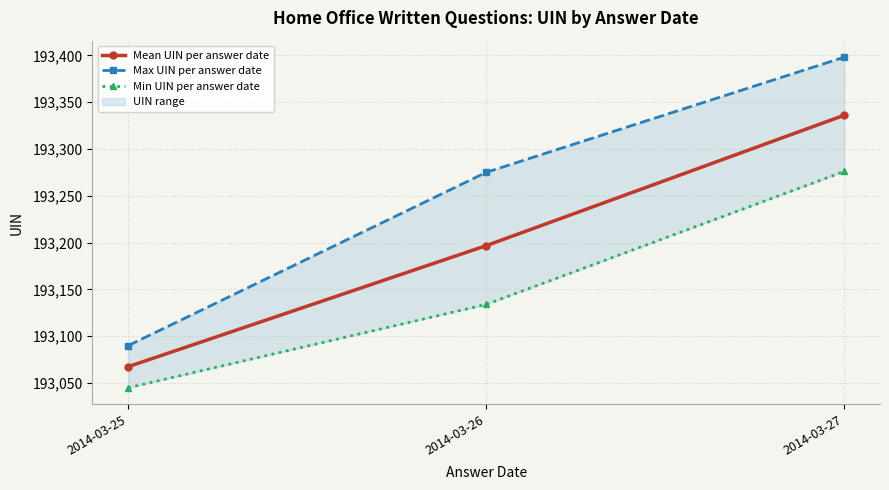

What is the difference between the maximum and minimum values in the Max UIN per answer date series?

308.0